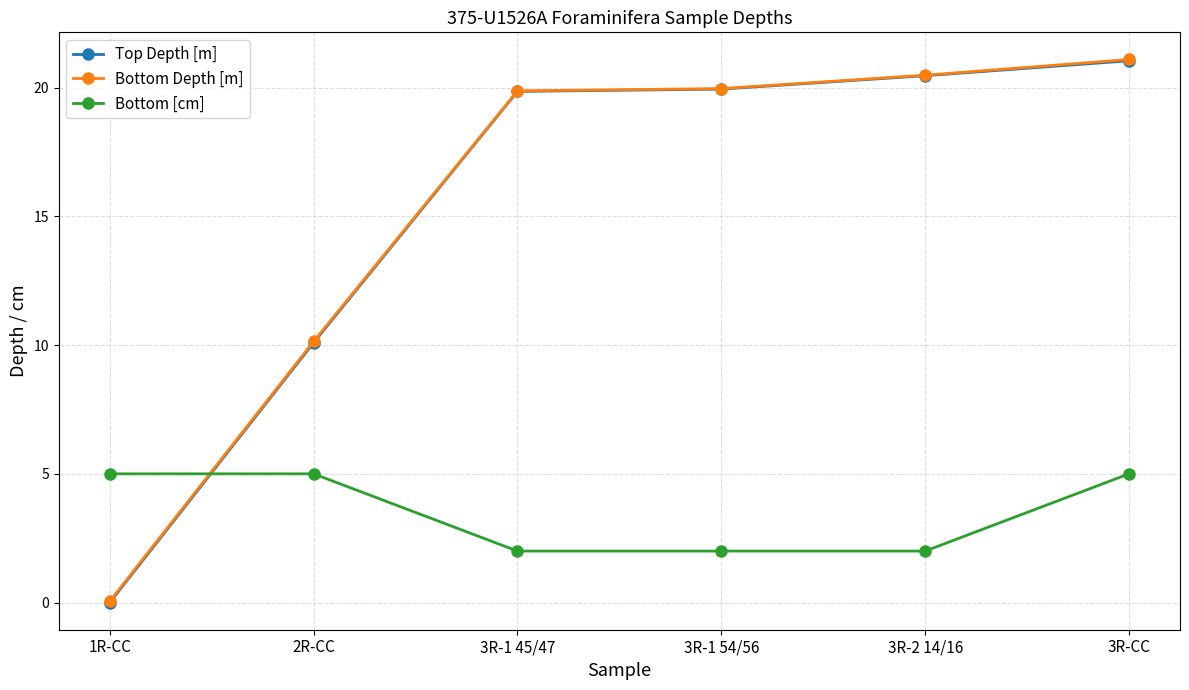

True or false: Bottom Depth [m] and Bottom [cm] intersect in this chart.

True